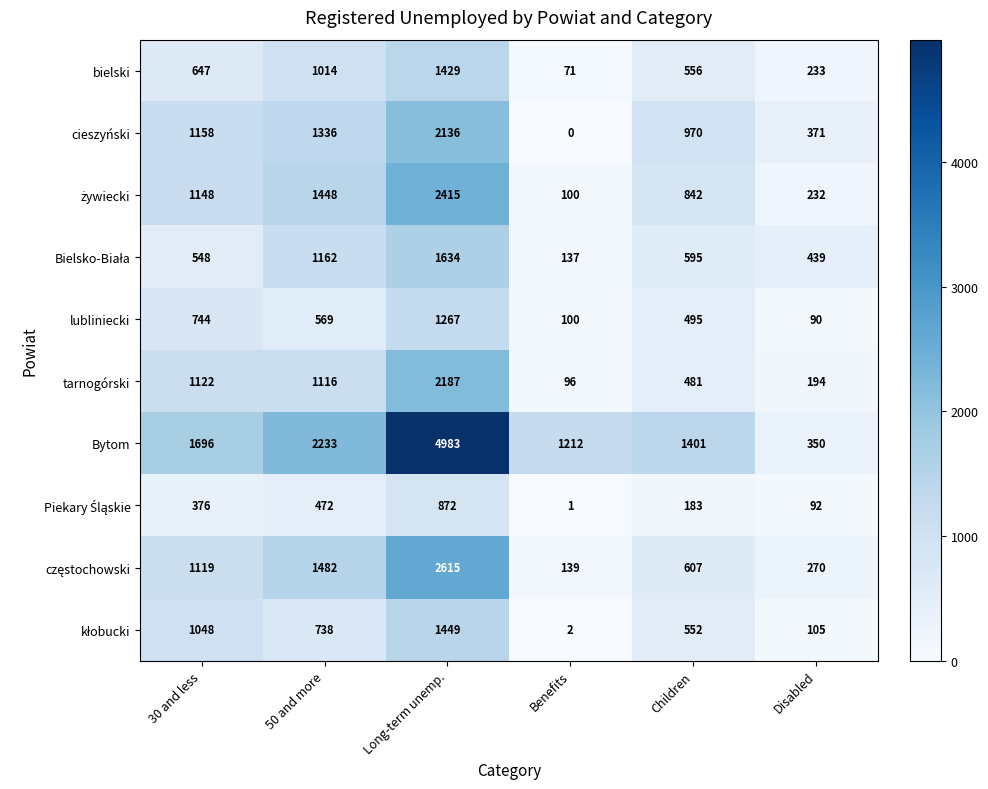

What is the total value across all series at Children?

6682